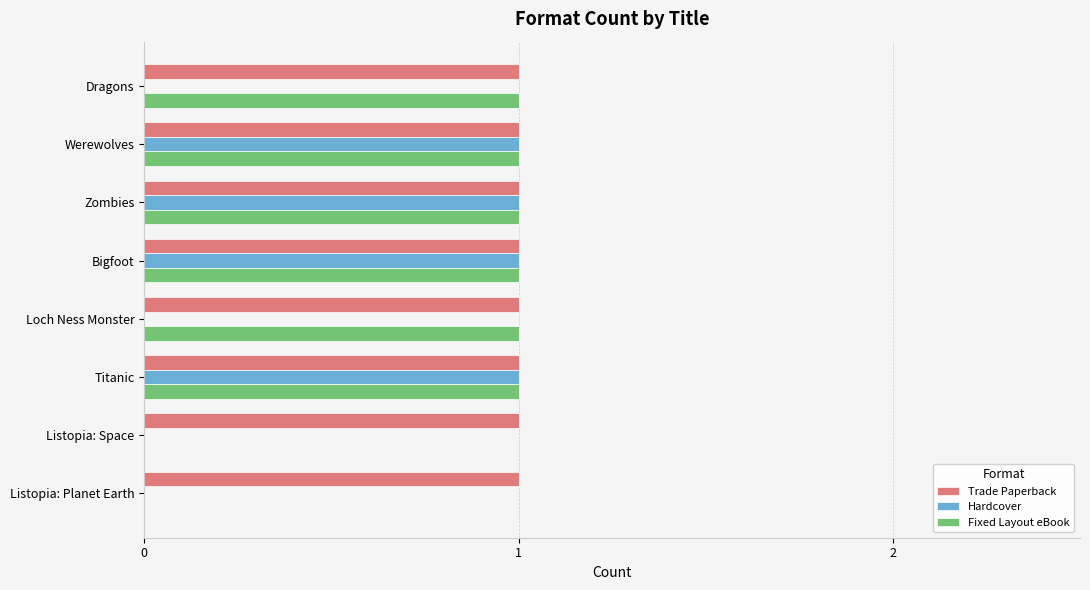

How many Fixed Layout eBook values are between 1 and 2?

6